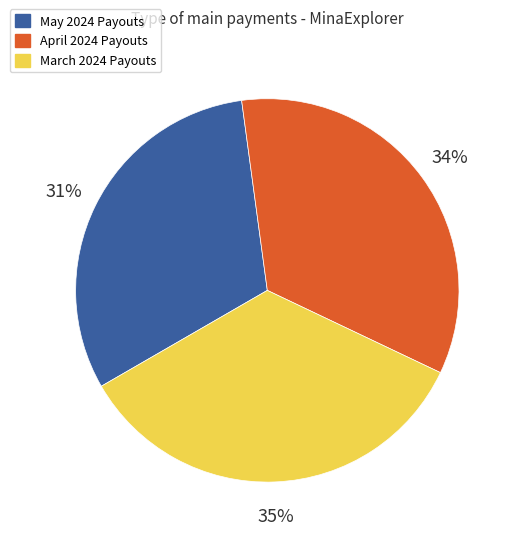

How many segments does this pie chart have?

3